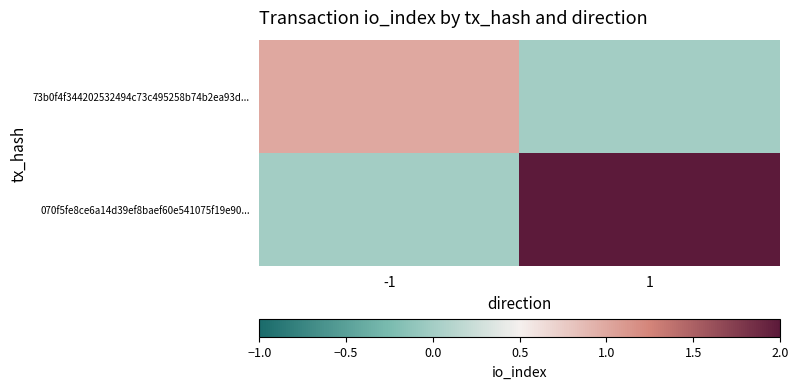

Which series changed the most between -1 and 1?

070f5fe8ce6a14d39ef8baef60e541075f19e90...